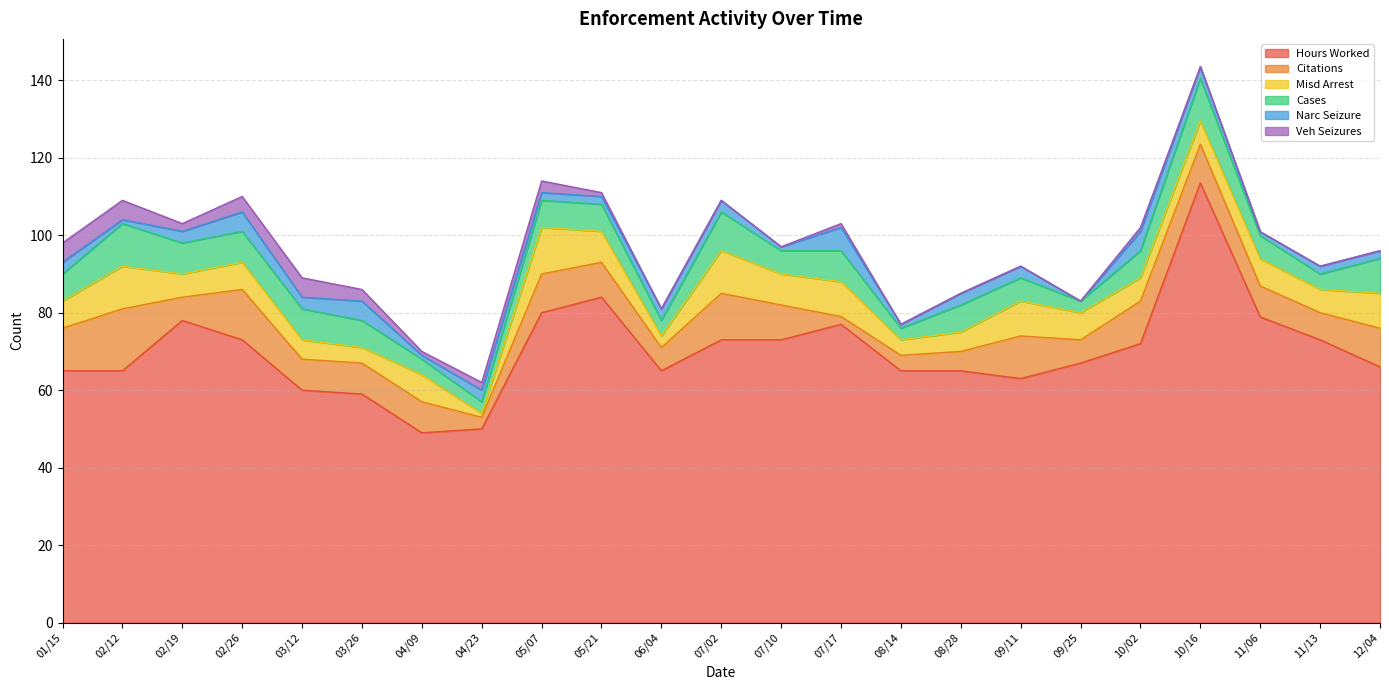

List the labels in order of Narc Seizure value, largest first.

07/17, 02/26, 03/26, 10/02, 01/15, 02/19, 03/12, 04/23, 06/04, 07/02, 08/28, 09/11, 10/16, 05/07, 05/21, 11/13, 12/04, 02/12, 04/09, 07/10, 08/14, 11/06, 09/25